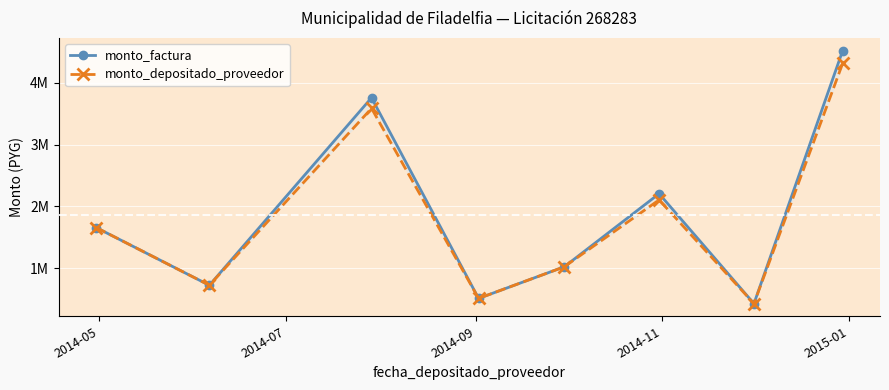

Which series has the widest spread of values?

monto_factura